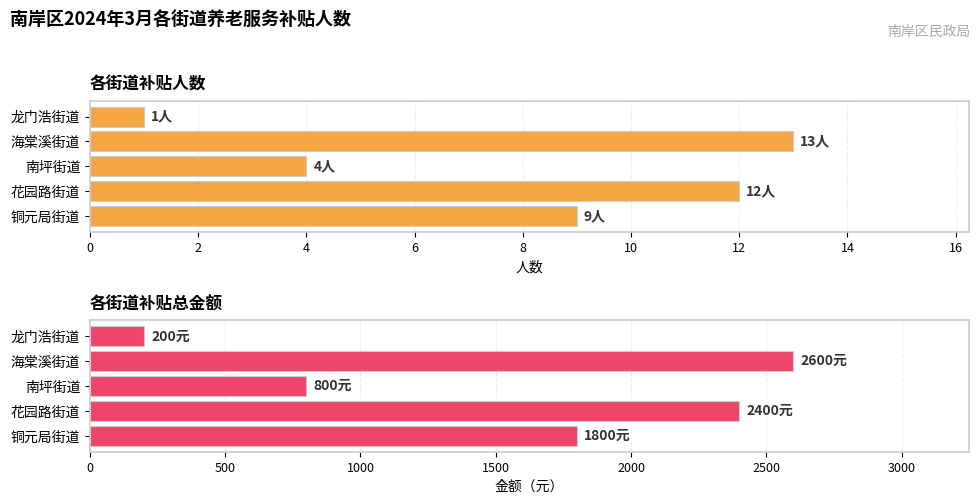

How many bars are there in total?

10